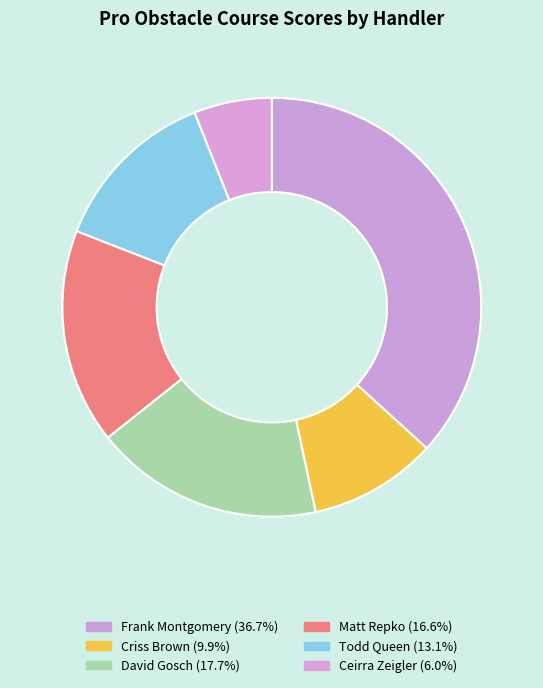

How many segments does this pie chart have?

6